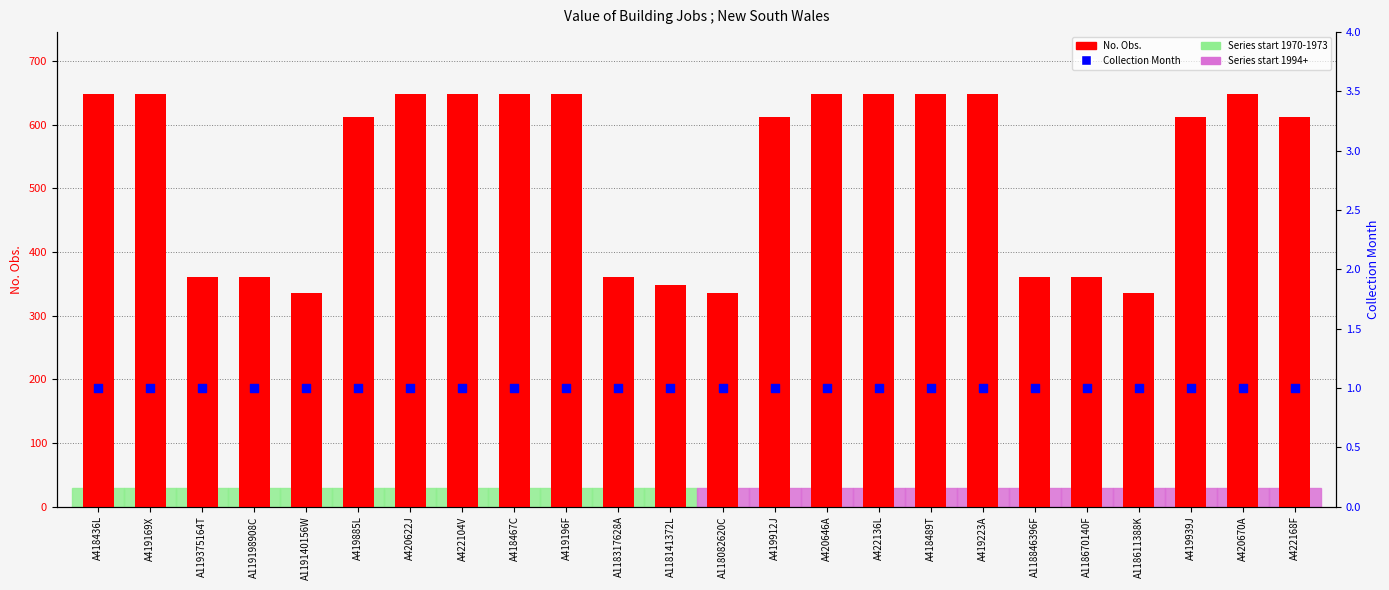

Which series has the largest Y range (max minus min)?

No. Obs.